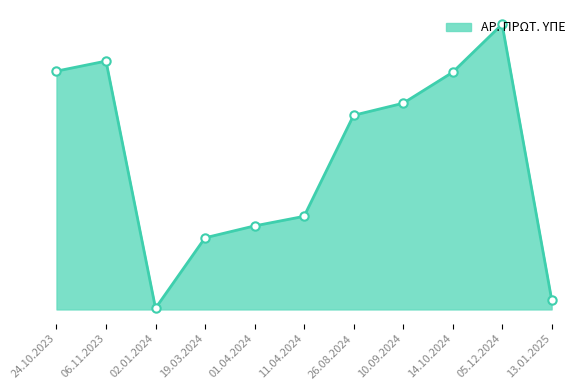

Reading left to right, transcribe all the data shown in this chart.

66436	69234	341	19968	23287	25952	54116	57474	66100	79498	2769